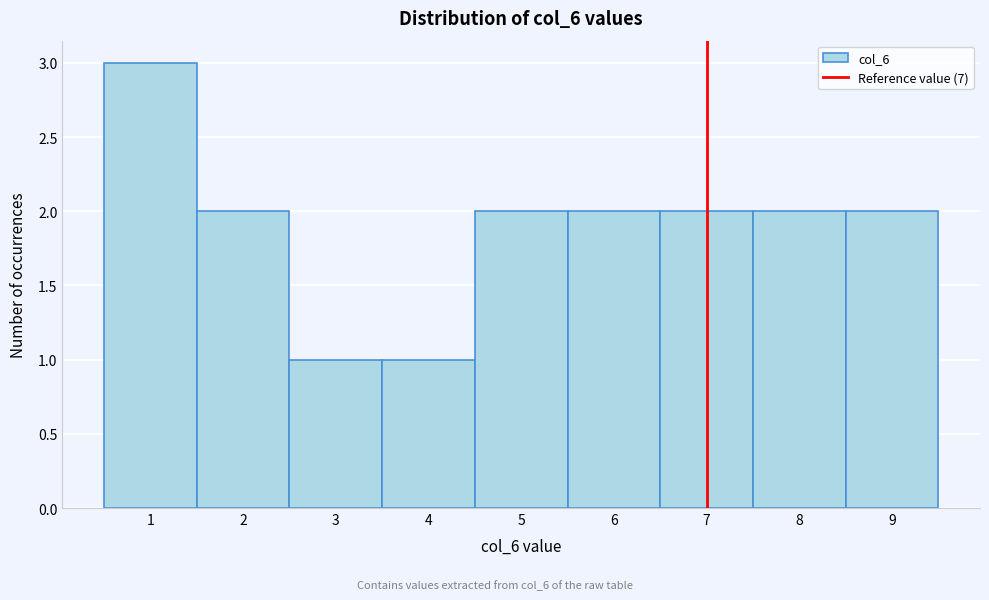

Which range on the x-axis has the tallest bar?

0.5 to 1.5